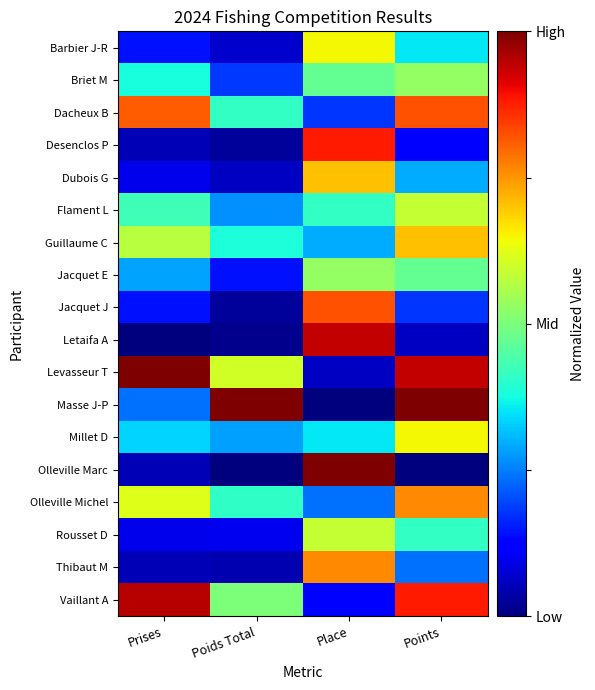

What is the total value across all series at Points?

9.0